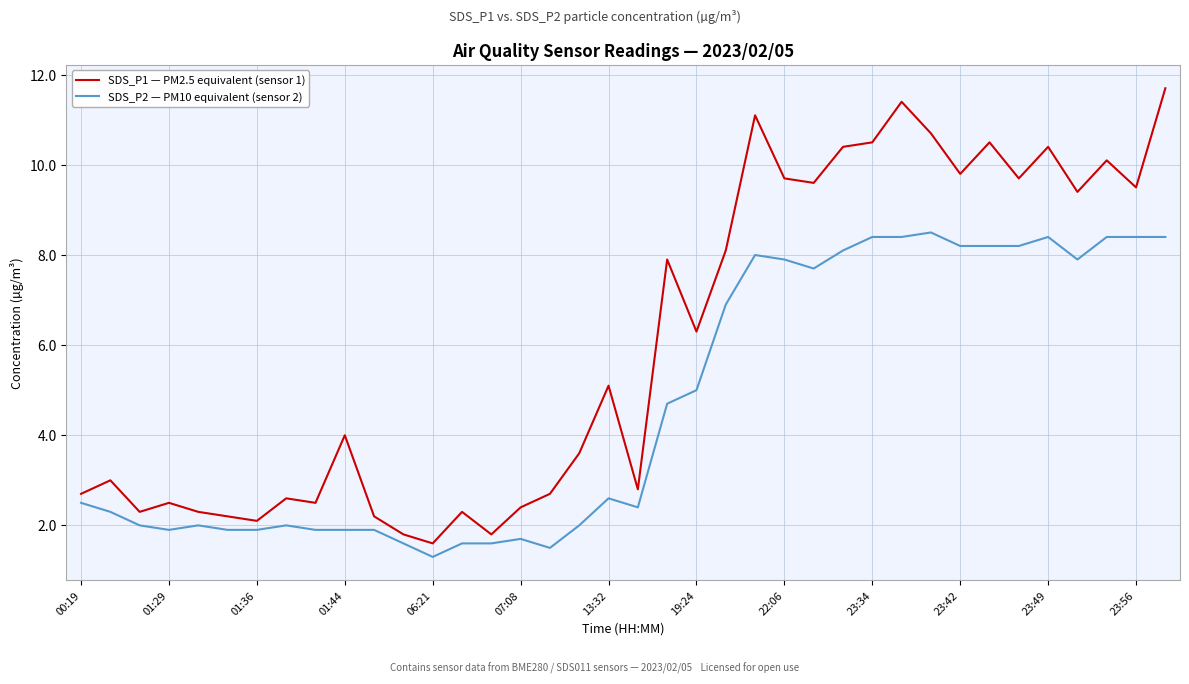

List the series in order of their peak value, highest first.

SDS_P1 — PM2.5 equivalent (sensor 1), SDS_P2 — PM10 equivalent (sensor 2)